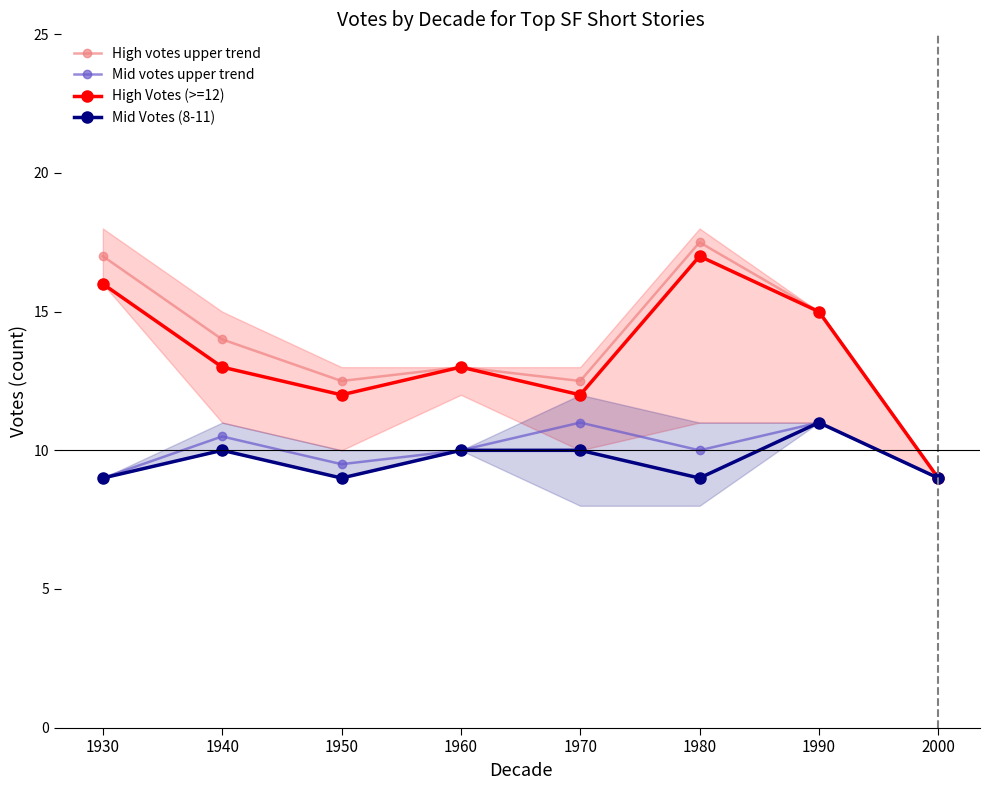

True or false: High Votes (>=12) and Mid Votes (8-11) cross at least once.

False